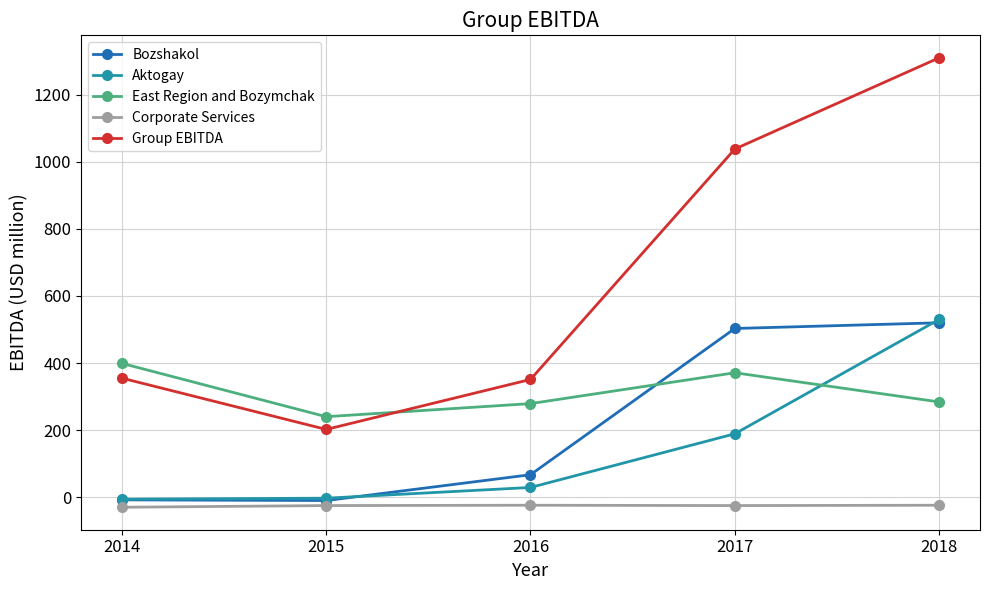

True or false: Aktogay and Group EBITDA cross at least once.

False